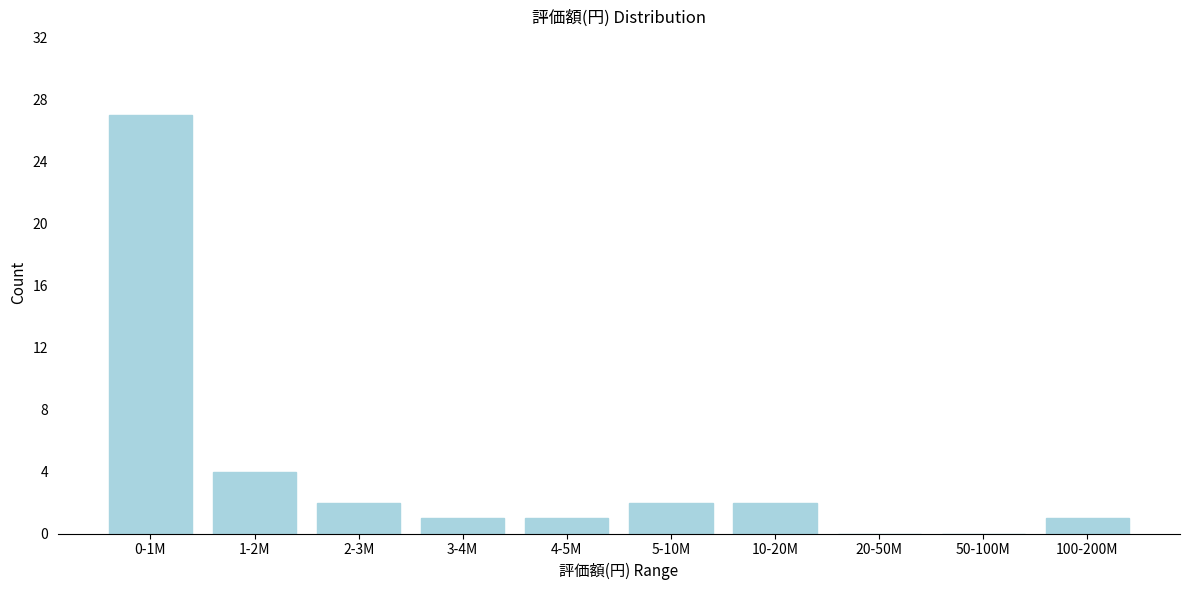

Reading left to right, list all the values displayed in this chart.

0-1M=27	1-2M=4	2-3M=2	3-4M=1	4-5M=1	5-10M=2	10-20M=2	20-50M=0	50-100M=0	100-200M=1